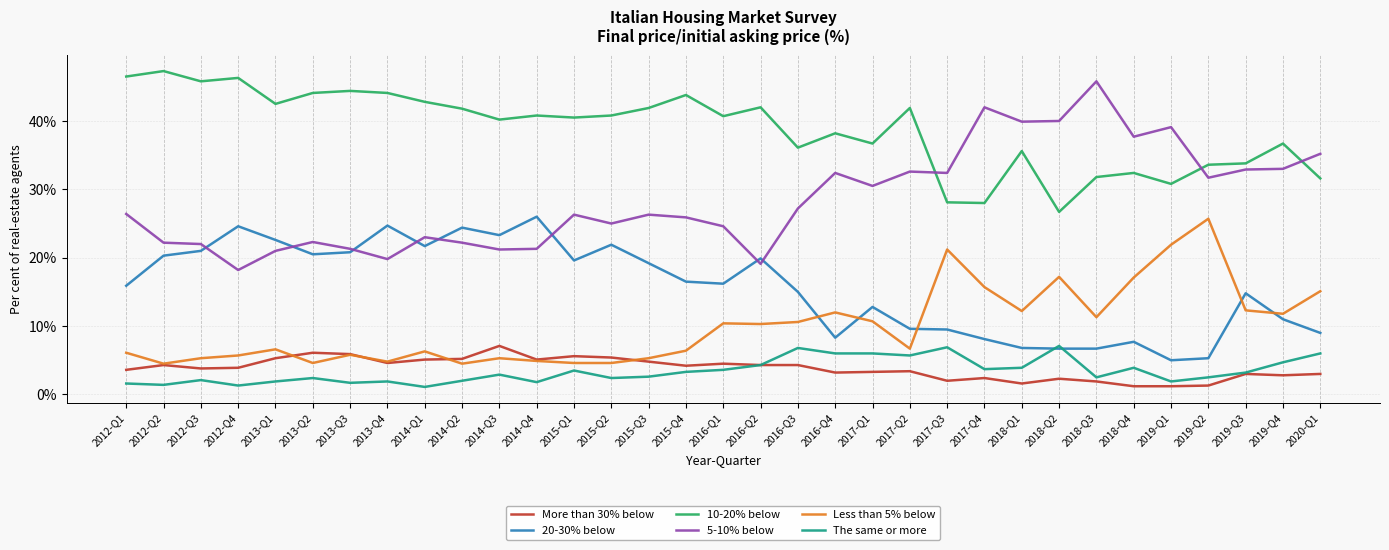

True or false: Less than 5% below has a value of 18.5 at 2016-Q1.

False